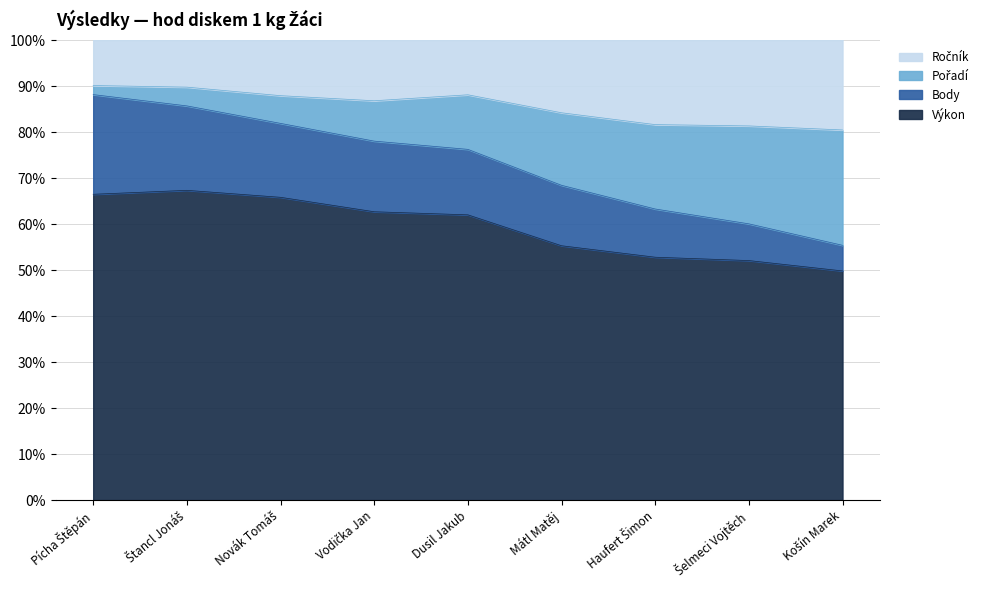

What position from the right is Vodička Jan?

6